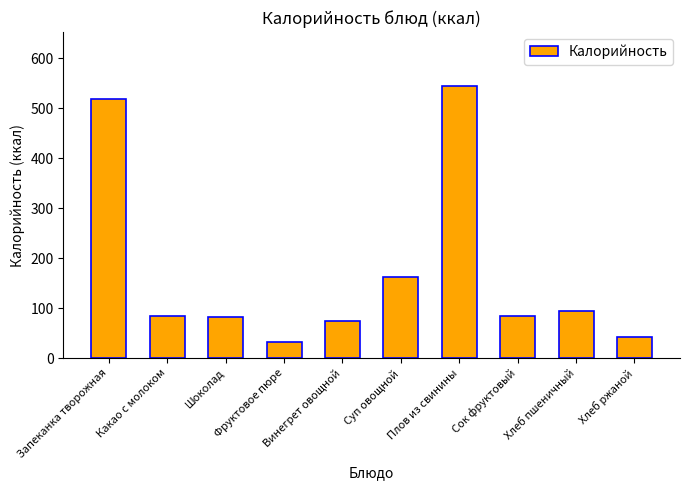

What is the value of the 2nd bar from the left?

85.3